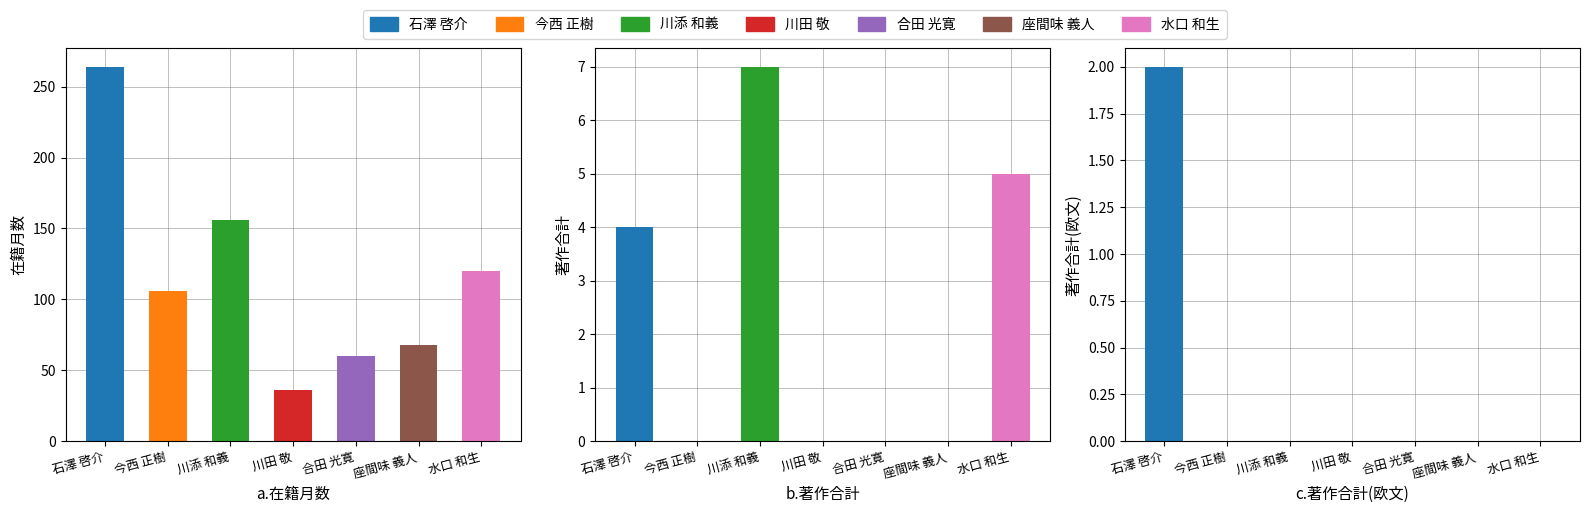

Which series has the largest range (max minus min)?

在籍月数